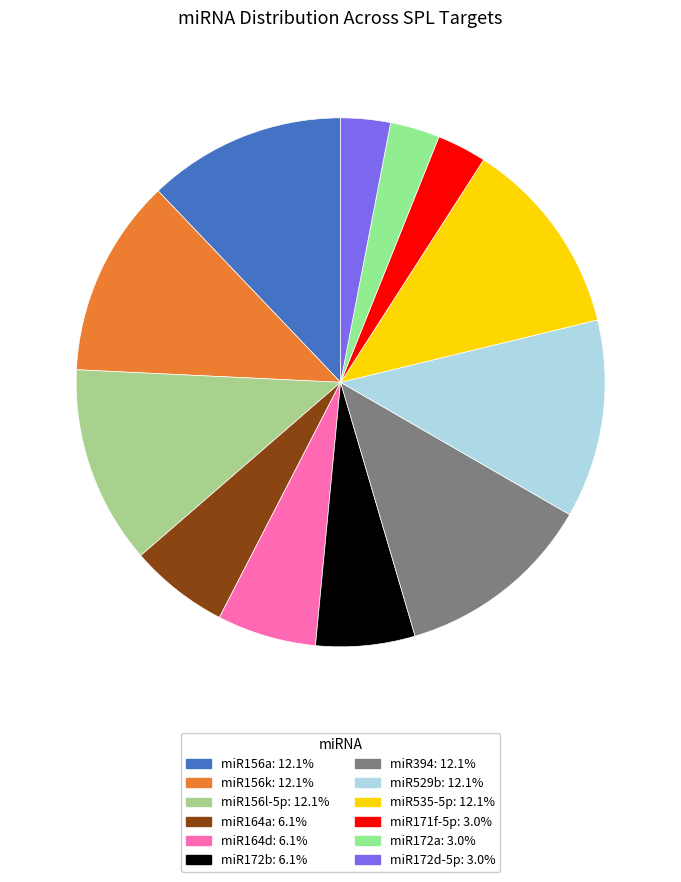

True or false: miR529b accounts for 12% of the total.

True